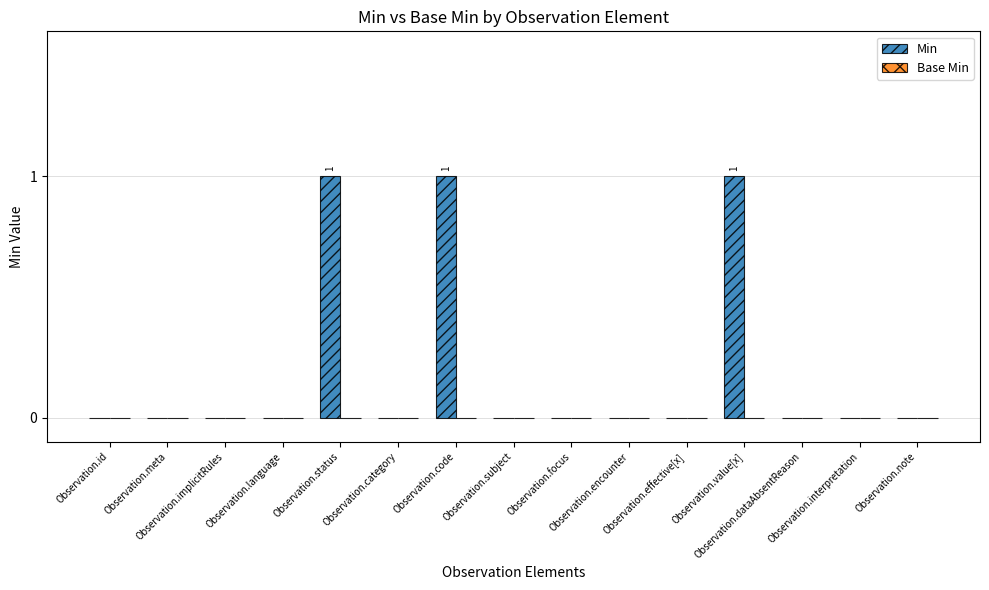

What is the sum of all values?

3